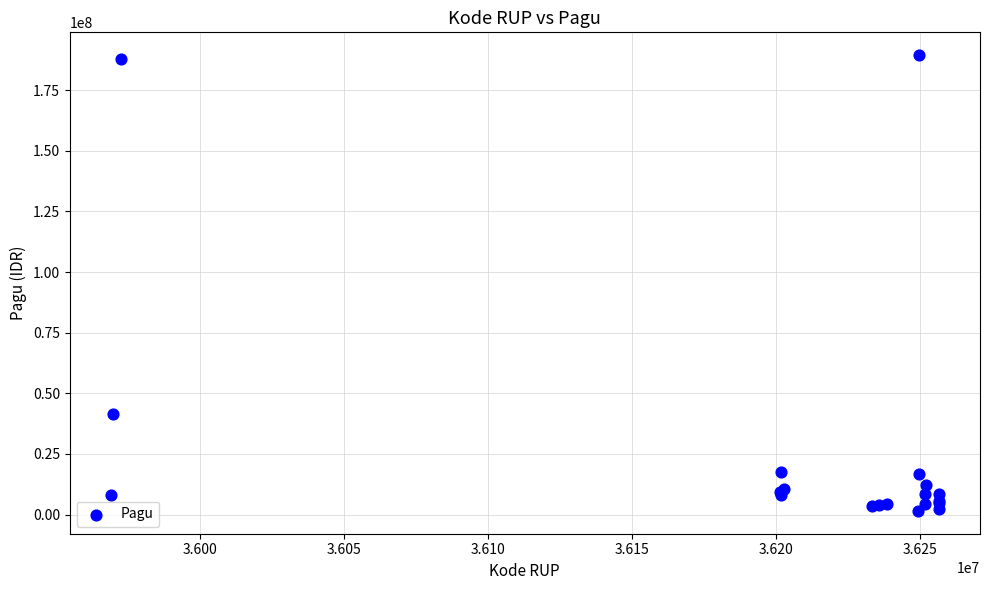

What Y value in the scatter plot is closest to 95489900?

41445000